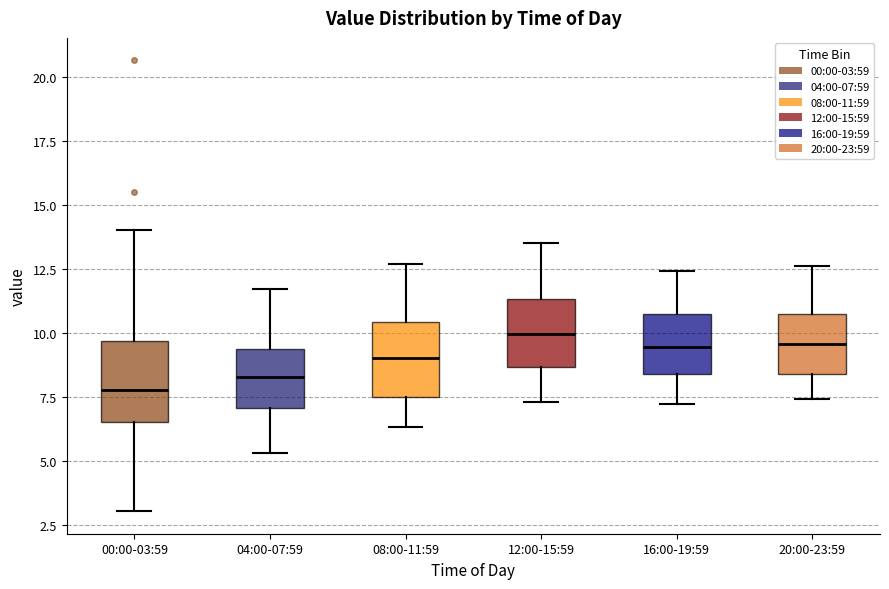

Where does the median line of the box for 08:00-11:59 sit on the y-axis? The values are not printed on the chart, so give them approximately, as read against the axis.

9.0